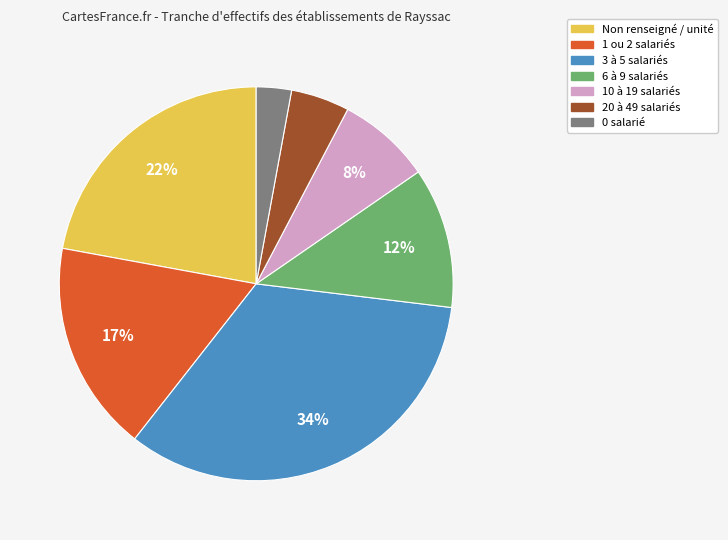

To the nearest percent, what is the difference between the largest and smallest slice percentages?

31%